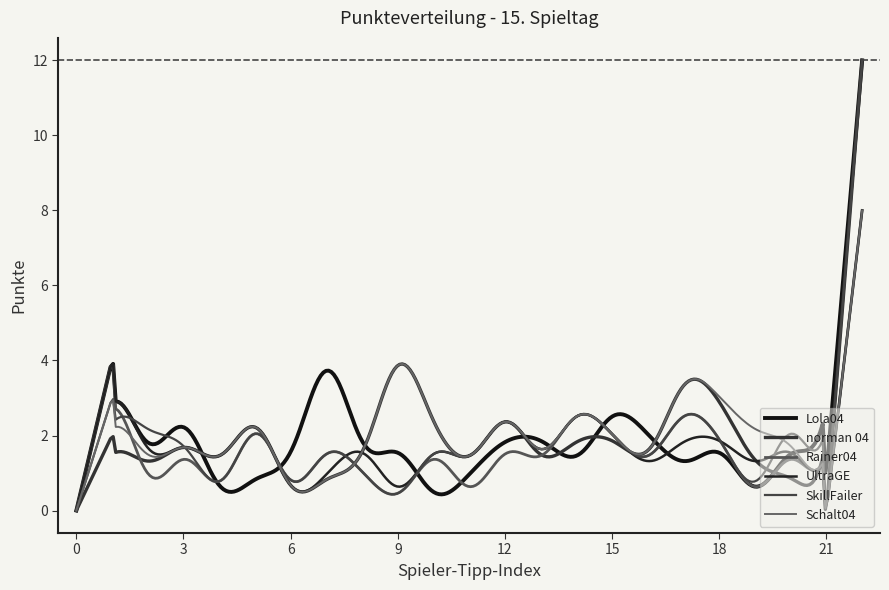

How many lines are shown in the chart?

6